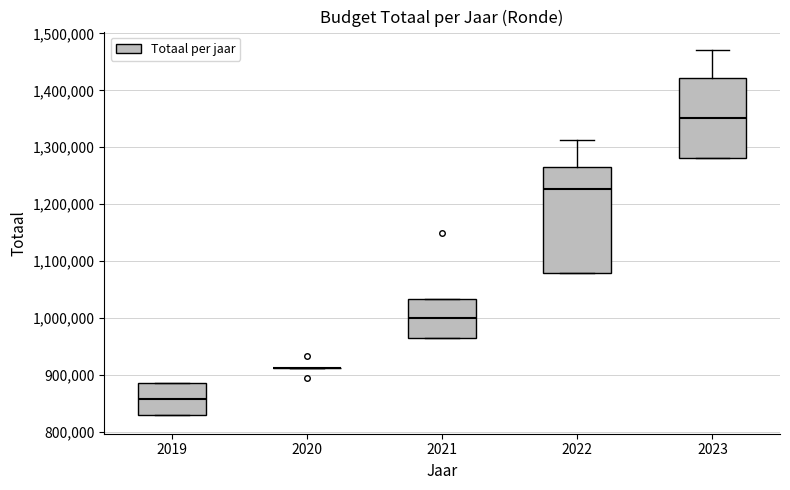

Reading left to right, read every box against the y-axis: the position of its median line, the range the box covers, and the ends of its whiskers. The values are not printed on the chart, so give them approximately, as read against the axis.

2019: median 860000, box 830000 to 890000, whiskers 830000 to 890000
2020: box collapsed to a line at 910000, whiskers 910000 to 910000
2021: median 1000000, box 970000 to 1030000, whiskers 970000 to 1030000
2022: median 1230000, box 1080000 to 1270000, whiskers 1080000 to 1310000
2023: median 1350000, box 1280000 to 1420000, whiskers 1280000 to 1470000